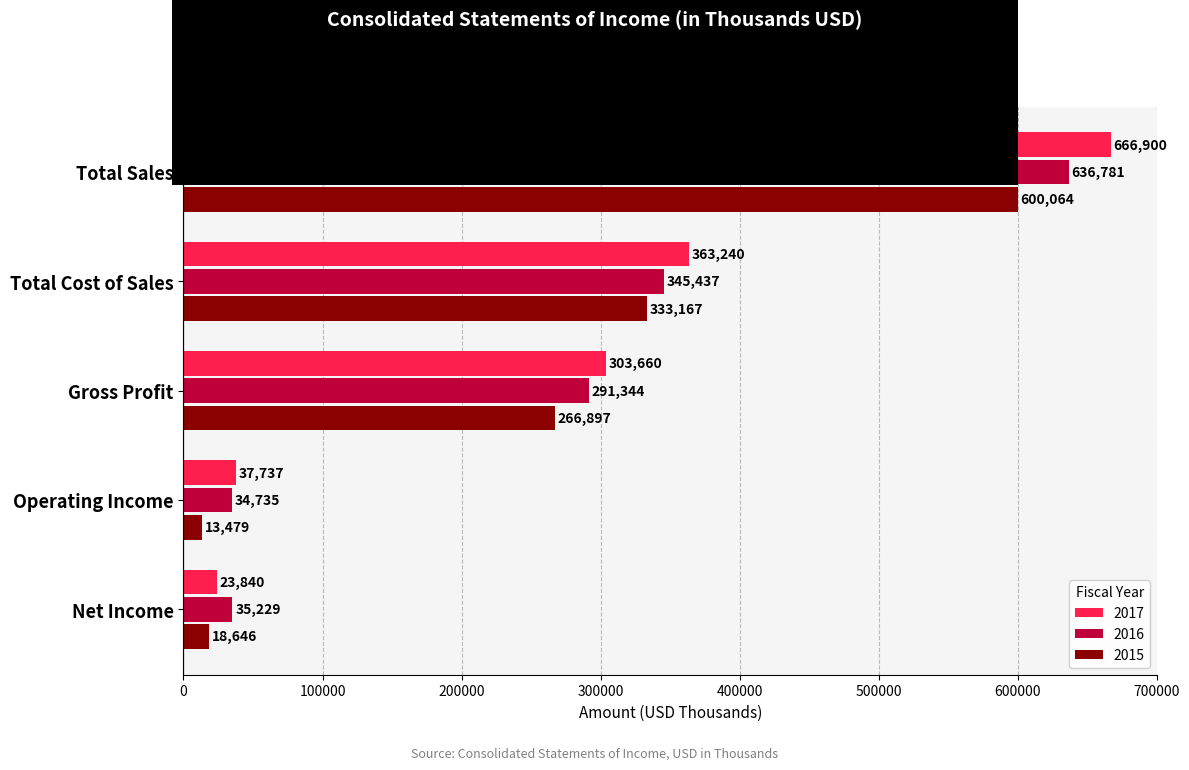

At which label does 2016 reach its peak?

Total Sales